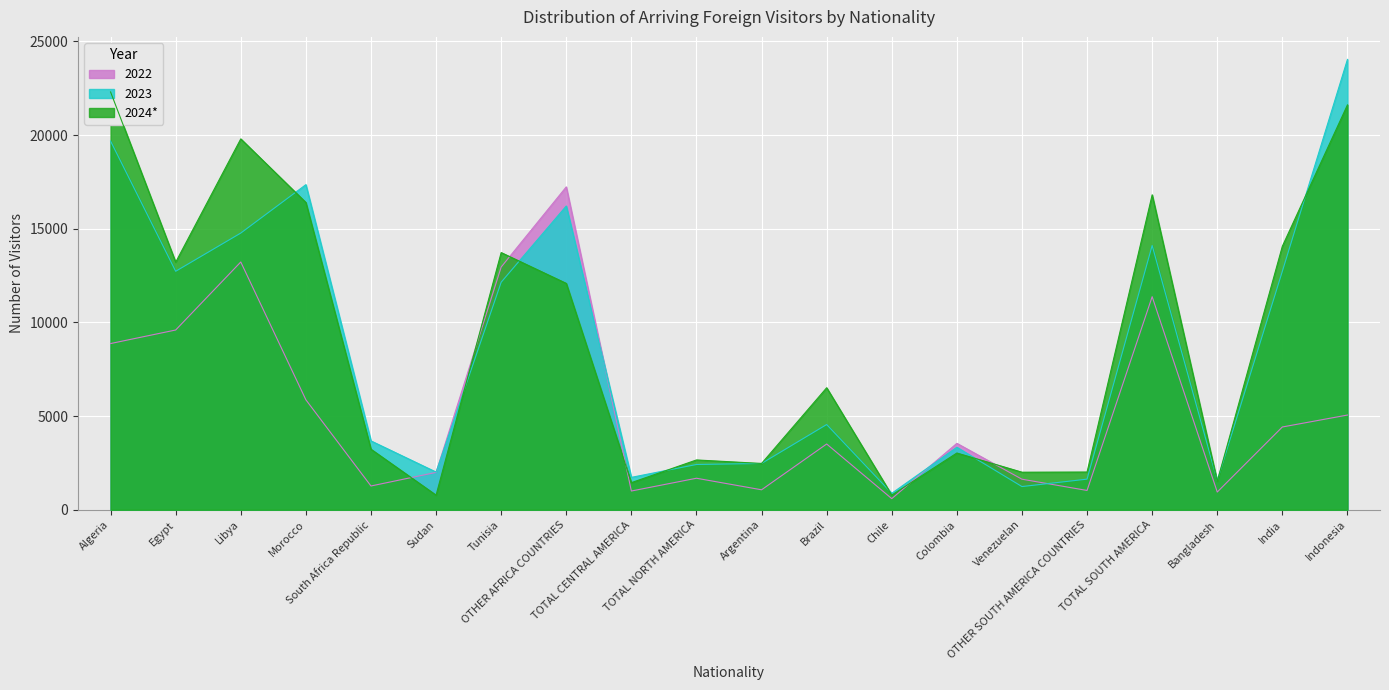

Which has a higher value, Libya or TOTAL SOUTH AMERICA?

Libya